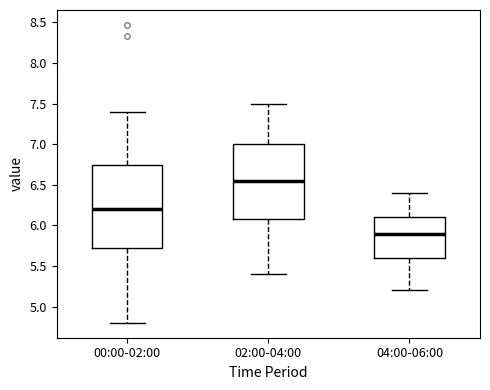

Which box is the tallest, from its lower edge to its upper edge?

00:00-02:00